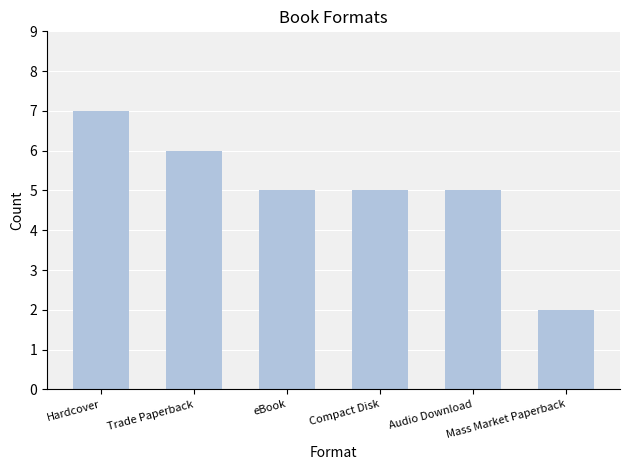

Reading right to left, what are all the values shown in this chart?

2	5	5	5	6	7